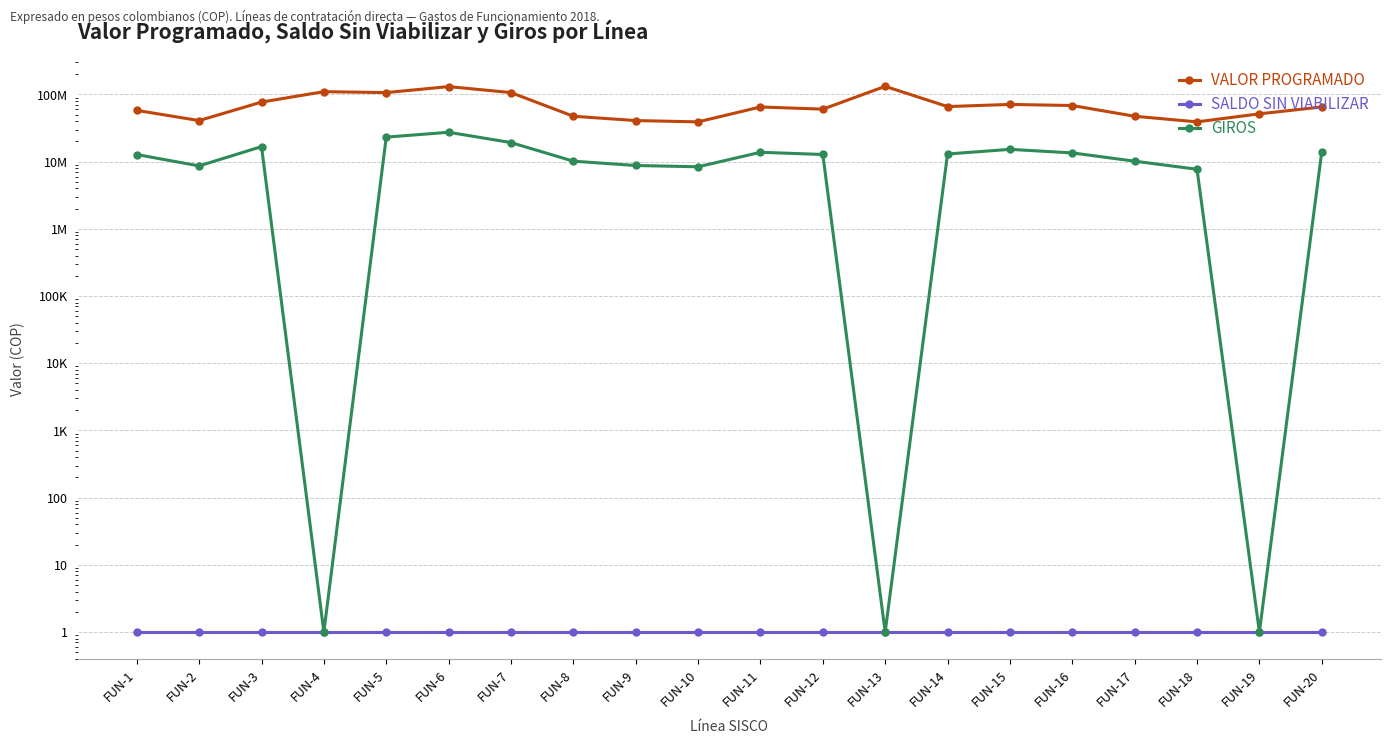

The VALOR PROGRAMADO series shows 59424910 at FUN-10. True or false?

False